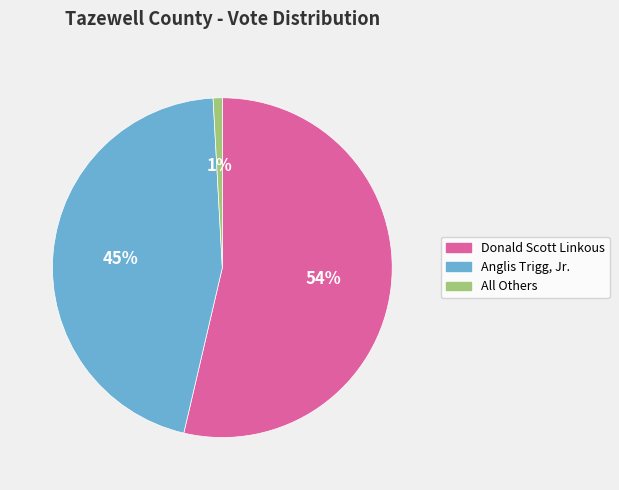

Between All Others and Donald Scott Linkous, which is larger?

Donald Scott Linkous